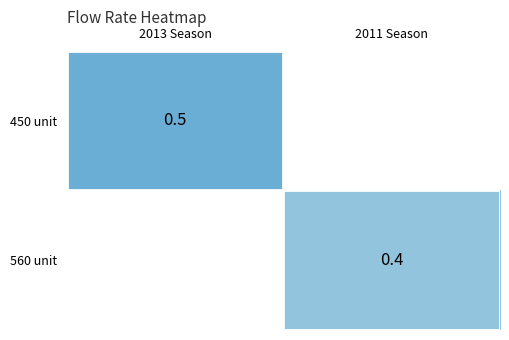

The value of 560 unit at 2011 Season is 0.4. True or false?

True